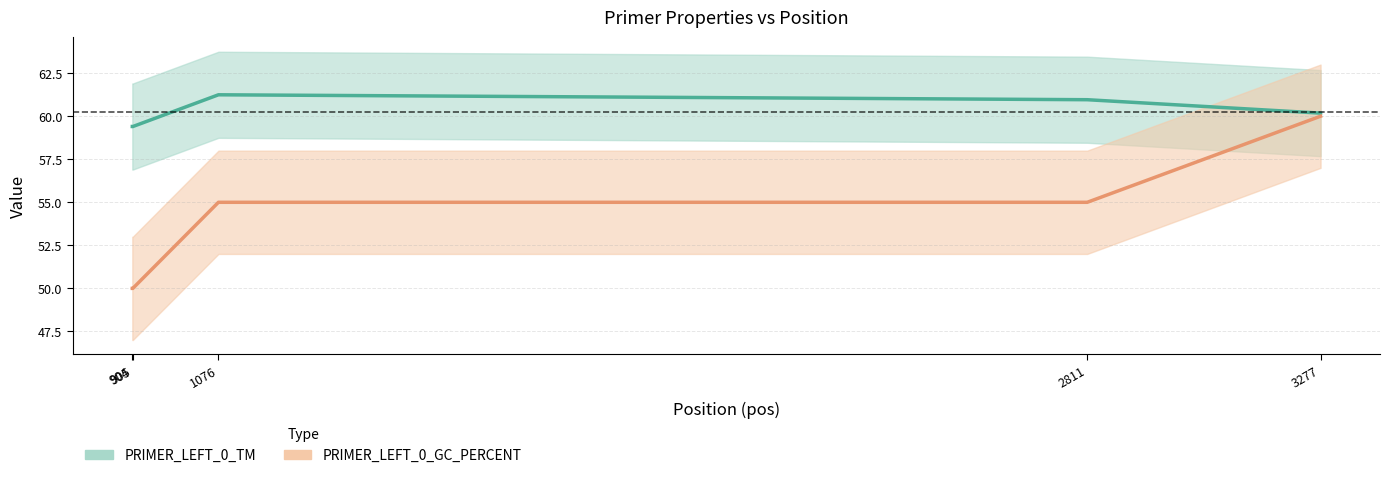

What is the sum of all PRIMER_LEFT_0_TM values?

301.2